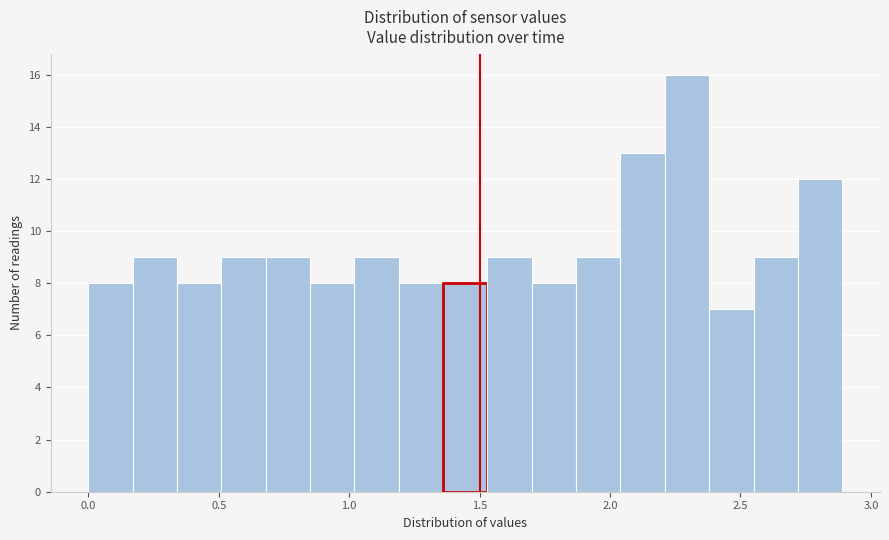

Read against the x-axis, roughly where is the centre of the tallest bar?

2.30